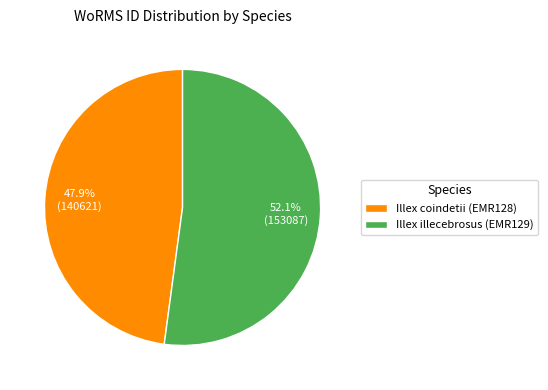

To the nearest percent, what is the combined percentage of Illex illecebrosus (EMR129) and Illex coindetii (EMR128)?

100%